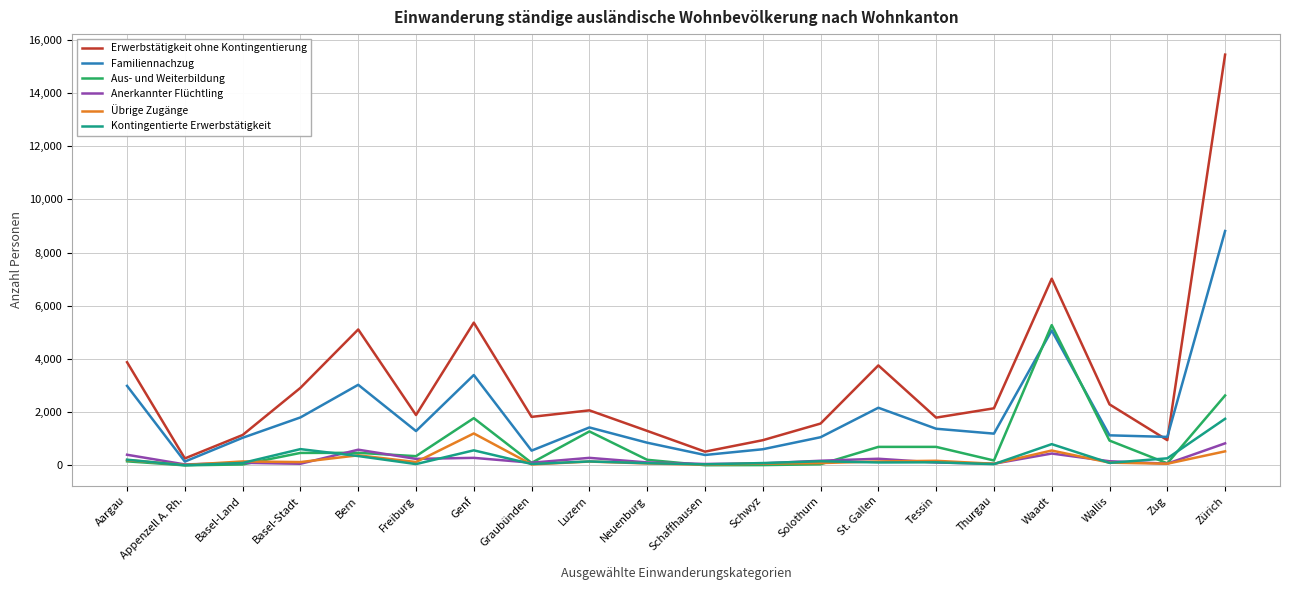

What is the average value of the Übrige Zugänge series?

214